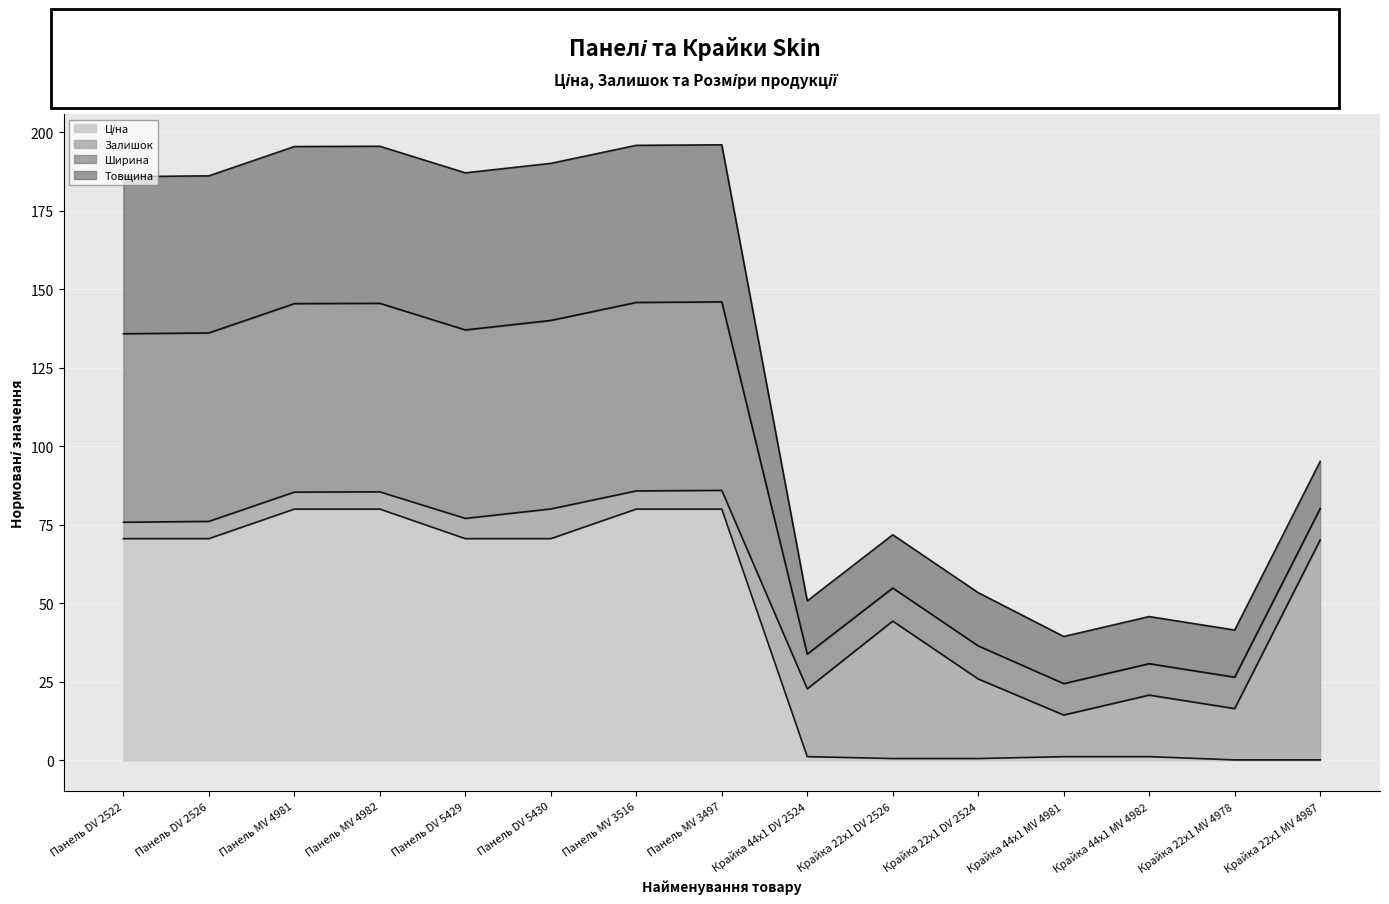

In Ширина, how many points are lower than both neighbors (excluding endpoints)?

4